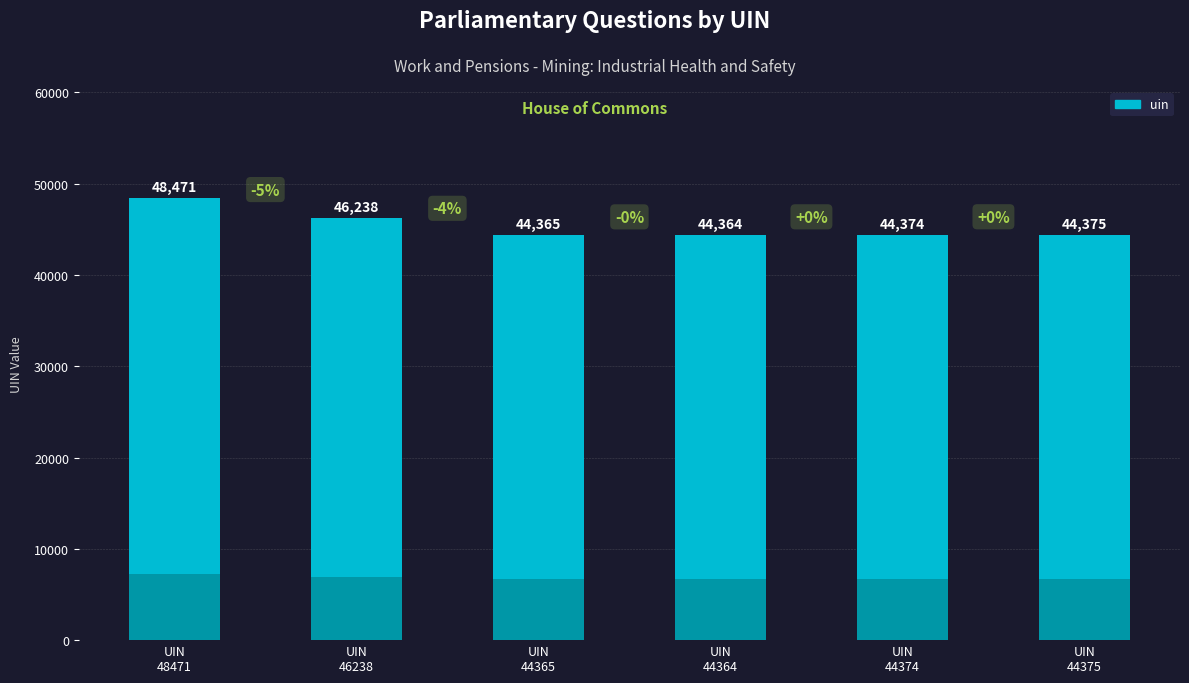

Rank the categories by value from highest to lowest.

UIN
48471, UIN
46238, UIN
44375, UIN
44374, UIN
44365, UIN
44364